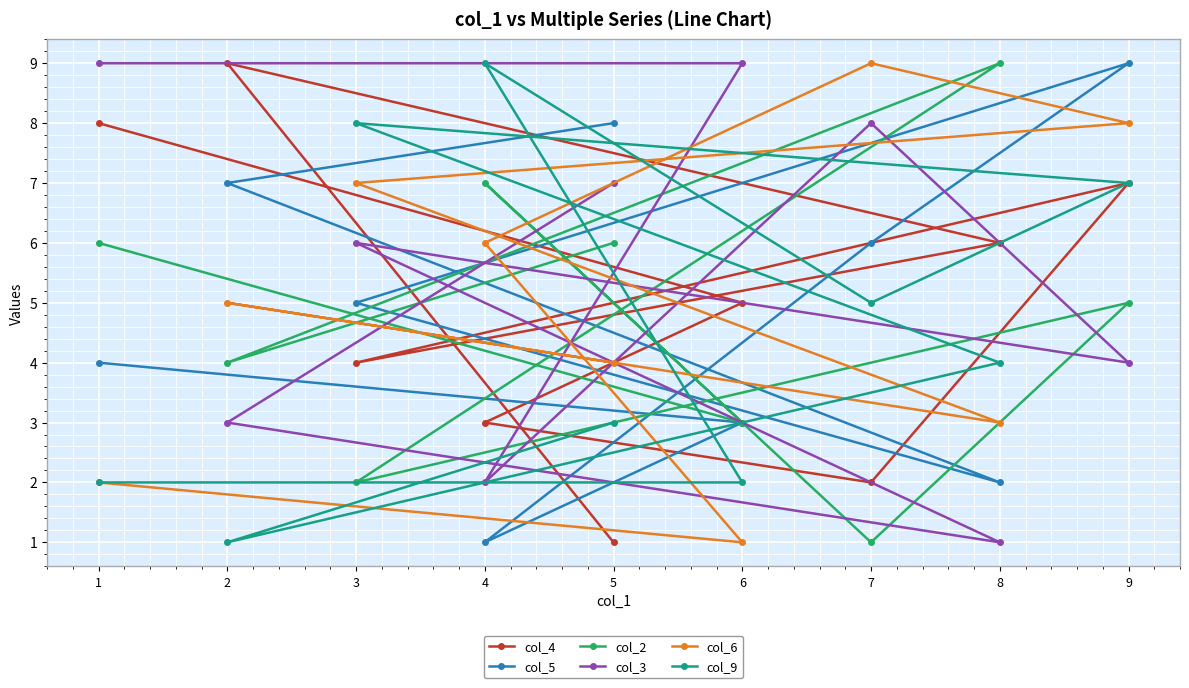

Which series has the largest total across all categories?

col_3